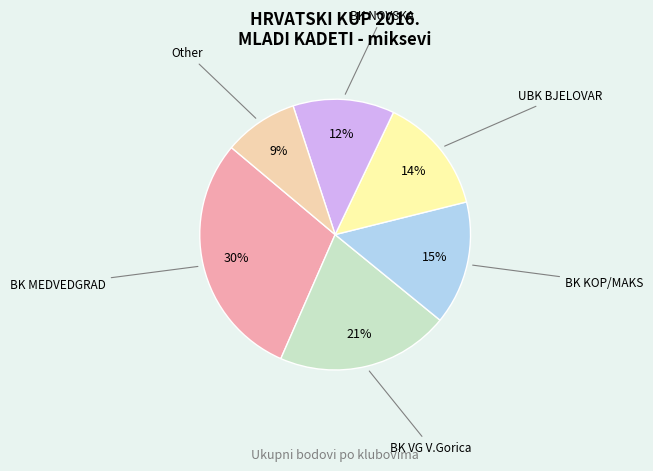

Does any single category account for the majority?

No